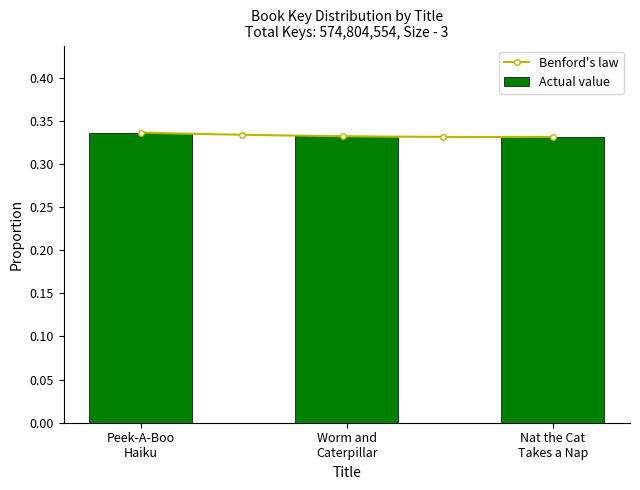

Count the values in the range 0 to 1.

3